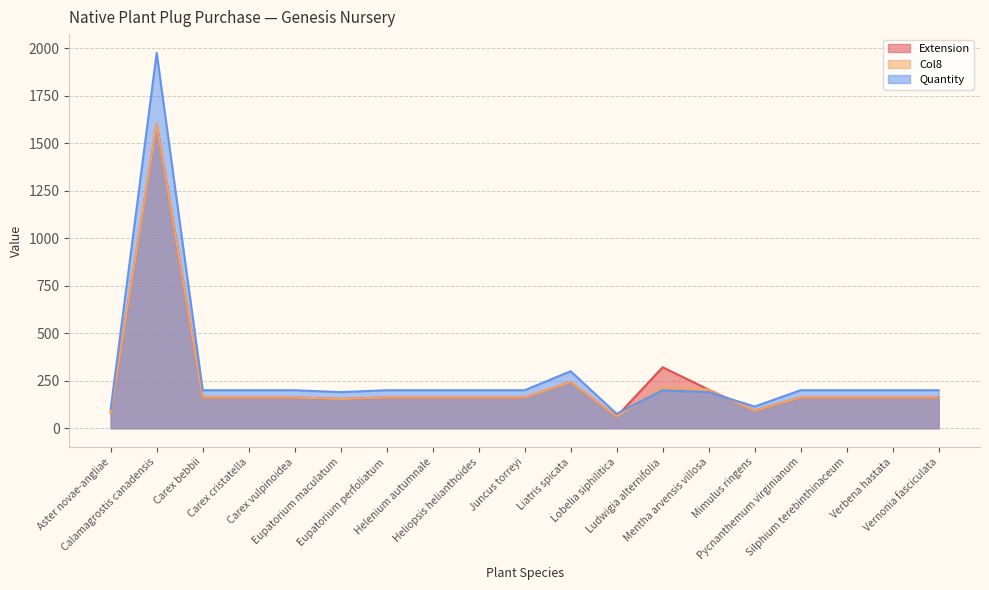

What is the difference between the second highest and second lowest values in the Col8 series?

162.0